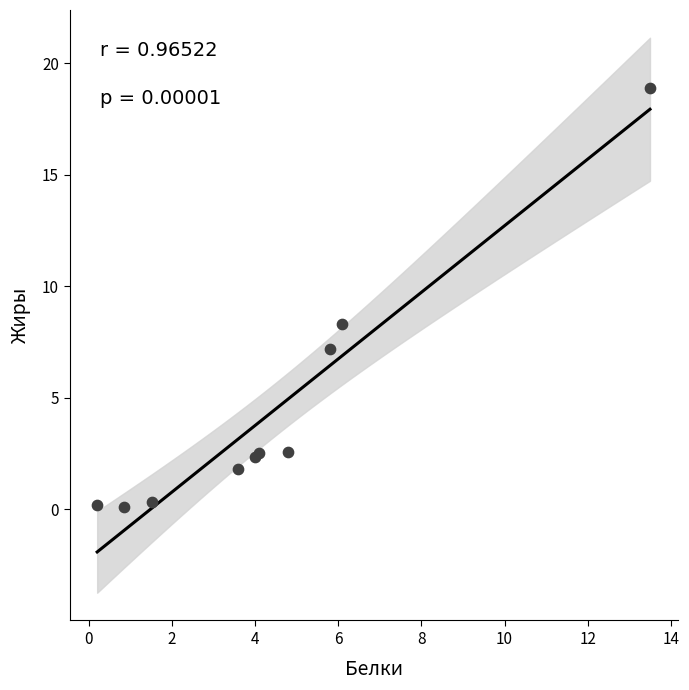

What Y value in the scatter plot is closest to 9?

8.3